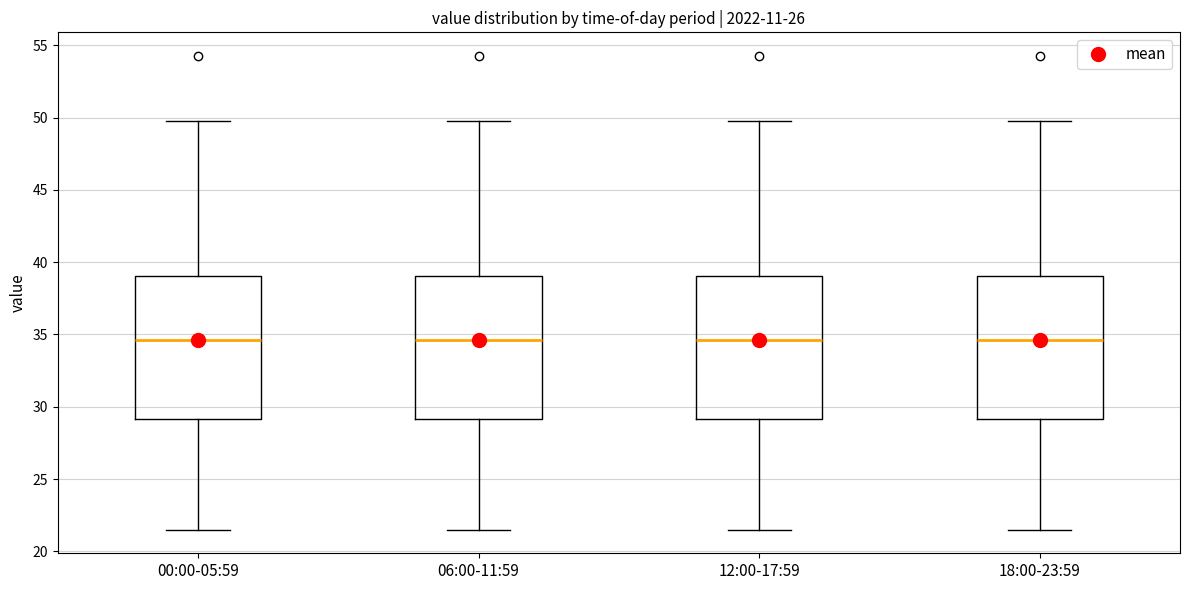

Reading left to right, transcribe this box plot: for each box, give where its median line is, the range the box spans, and where its two whiskers end, as read against the y-axis. The values are not printed on the chart, so give them approximately, as read against the axis.

00:00-05:59: median 34.5, box 29.0 to 39.0, whiskers 21.5 to 50.0
06:00-11:59: median 34.5, box 29.0 to 39.0, whiskers 21.5 to 50.0
12:00-17:59: median 34.5, box 29.0 to 39.0, whiskers 21.5 to 50.0
18:00-23:59: median 34.5, box 29.0 to 39.0, whiskers 21.5 to 50.0